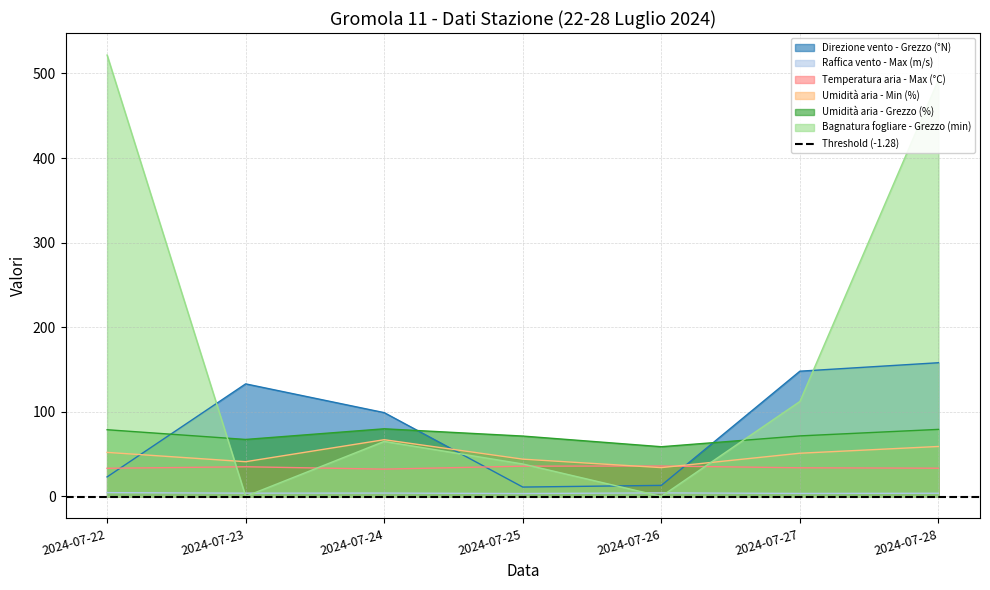

True or false: Raffica vento - Max (m/s) and Direzione vento - Grezzo (°N) intersect in this chart.

False